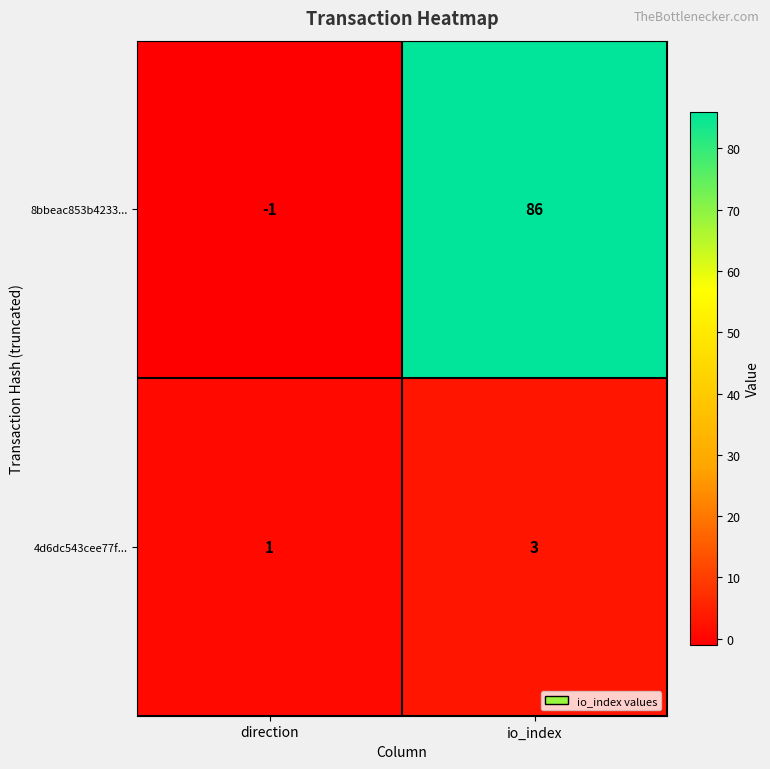

Reading right to left, list all the values displayed in this chart.

8bbeac853b4233...: io_index=86	direction=-1
4d6dc543cee77f...: io_index=3	direction=1